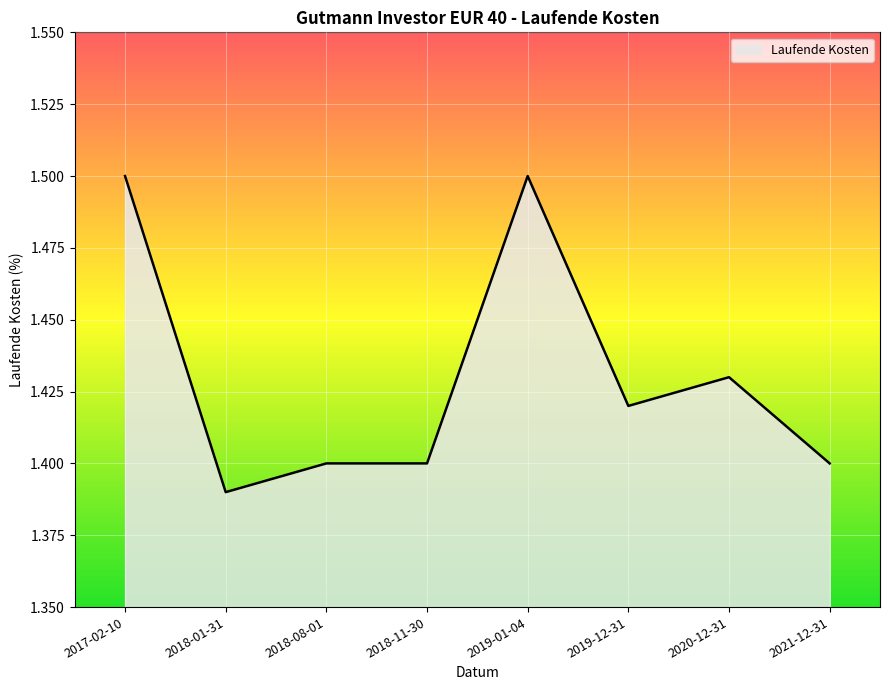

At which label is the value closest to 1?

2018-01-31